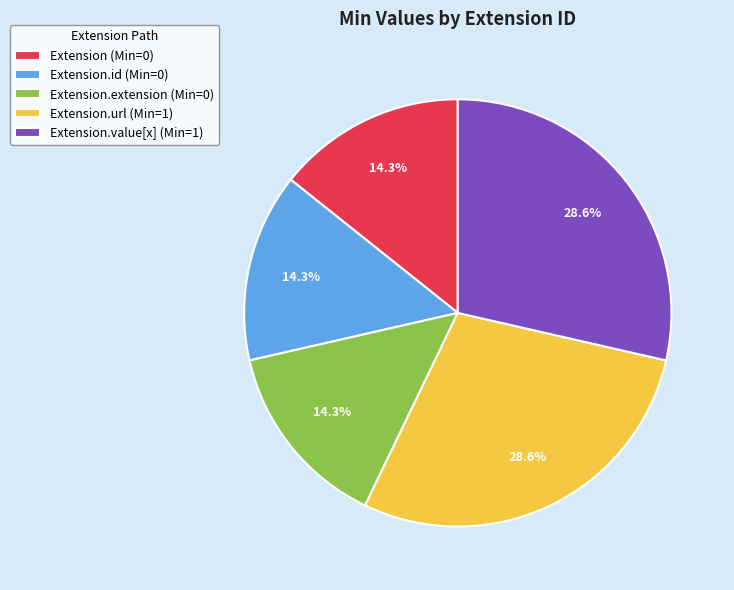

What is the ratio of the value at Extension.url (Min=1) to the value at Extension.id (Min=0)?

2.0